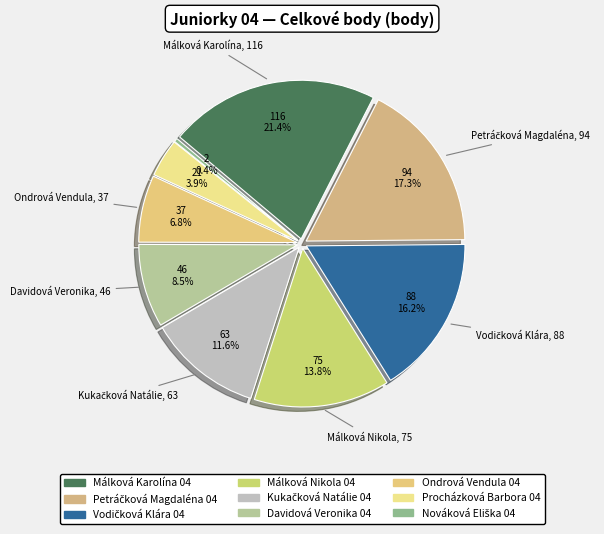

What percentage is the Procházková Barbora 04 slice, to the nearest percent?

4%